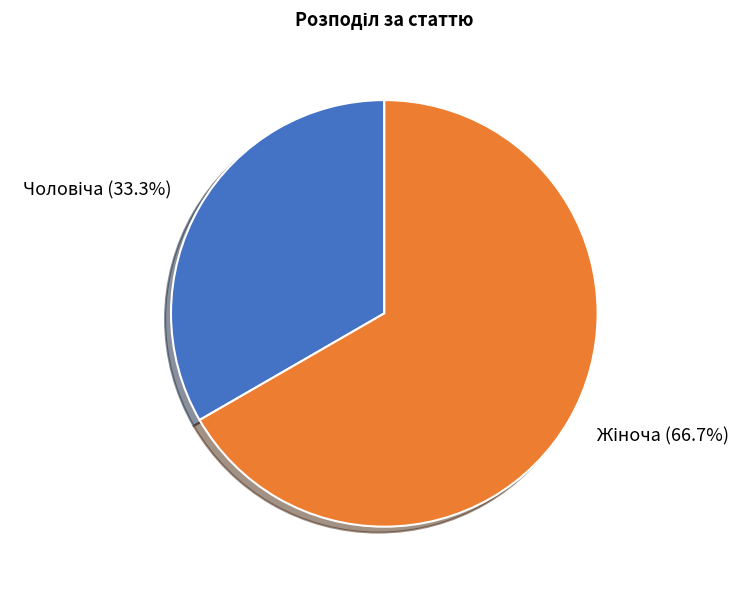

To the nearest percent, what percentage of the pie is Жіноча?

67%